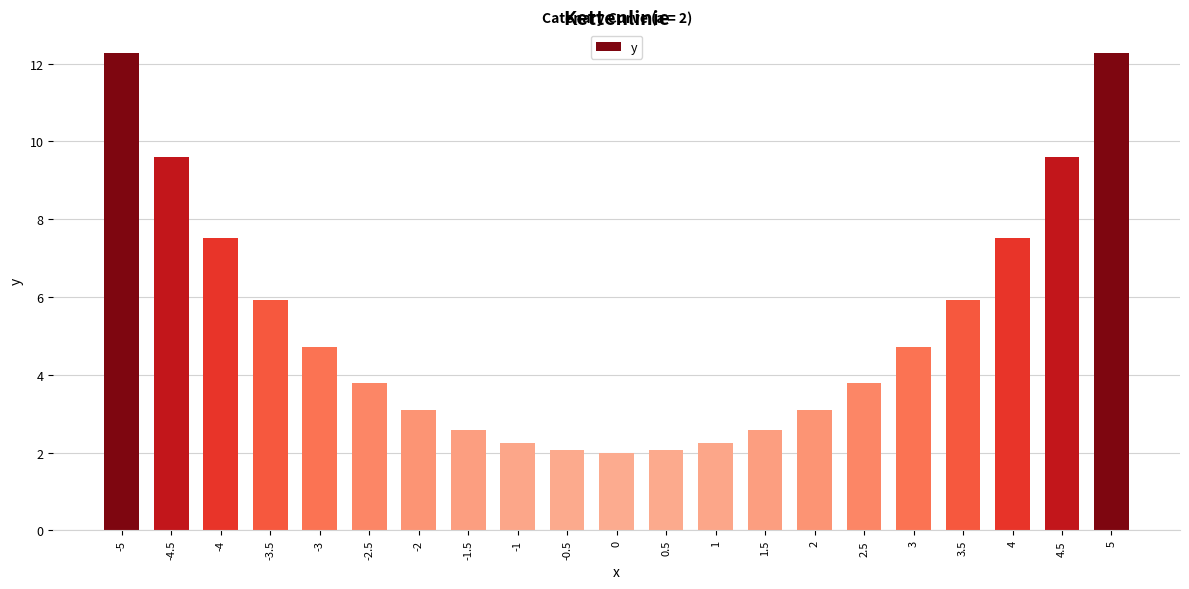

Reading left to right, what are all the values shown in this chart?

12.3	9.6	7.5	5.9	4.7	3.8	3.1	2.6	2.3	2.1	2.0	2.1	2.3	2.6	3.1	3.8	4.7	5.9	7.5	9.6	12.3